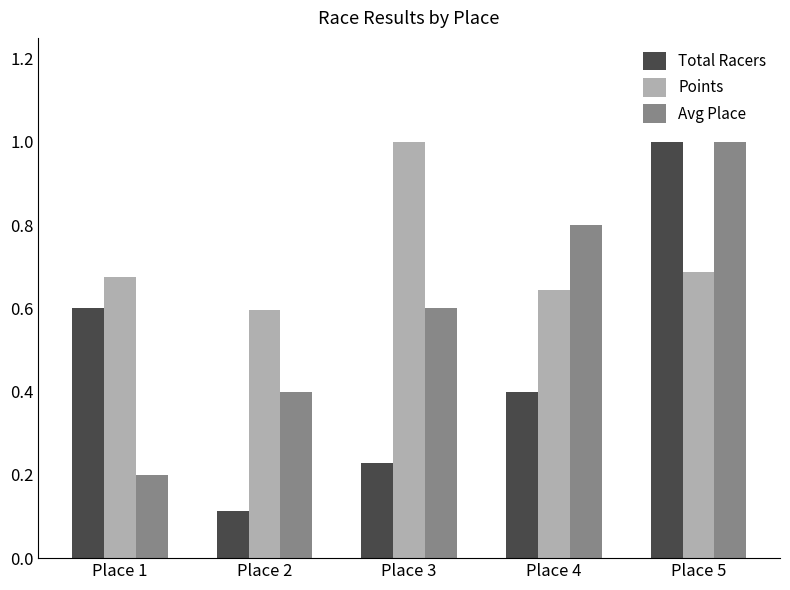

What is the spread (max minus min) of values at Place 2?

0.5